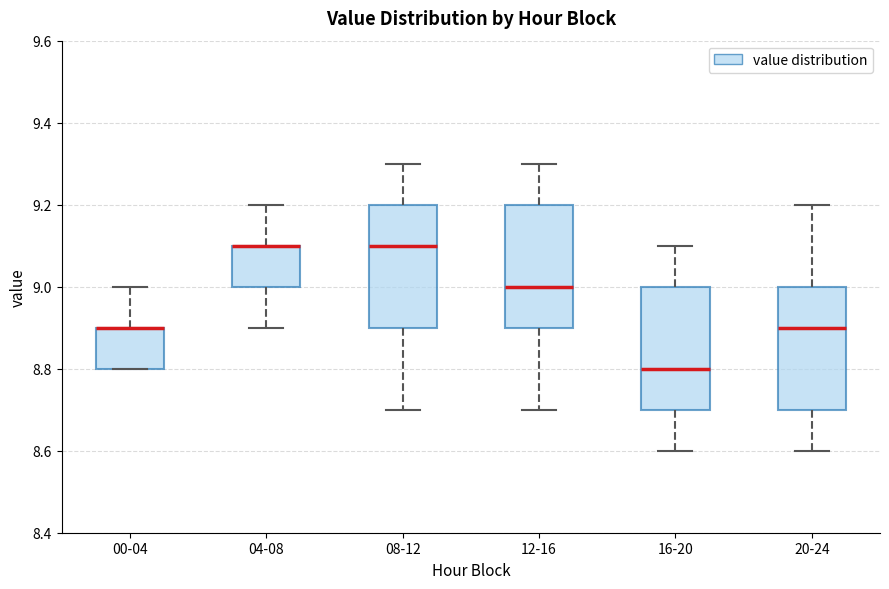

Where does the upper whisker of the box for 04-08 end on the y-axis? The values are not printed on the chart, so give them approximately, as read against the axis.

9.2